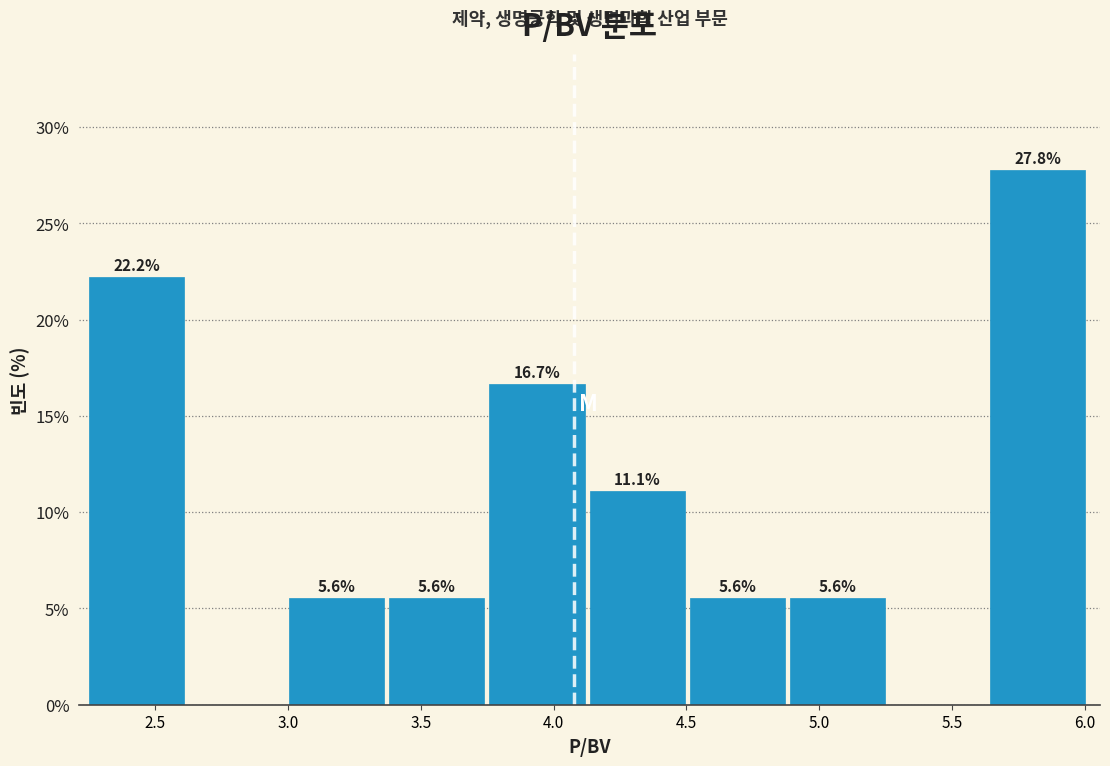

Over which range of the x-axis is the bar tallest?

5.65 to 6.00